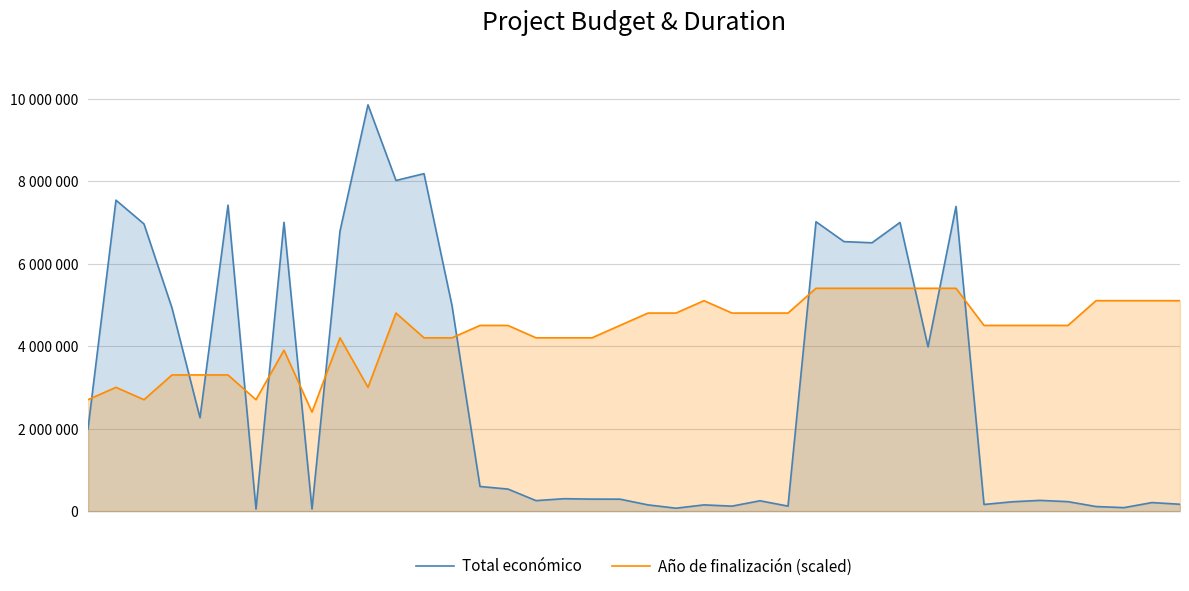

How many distinct data groups are displayed?

2